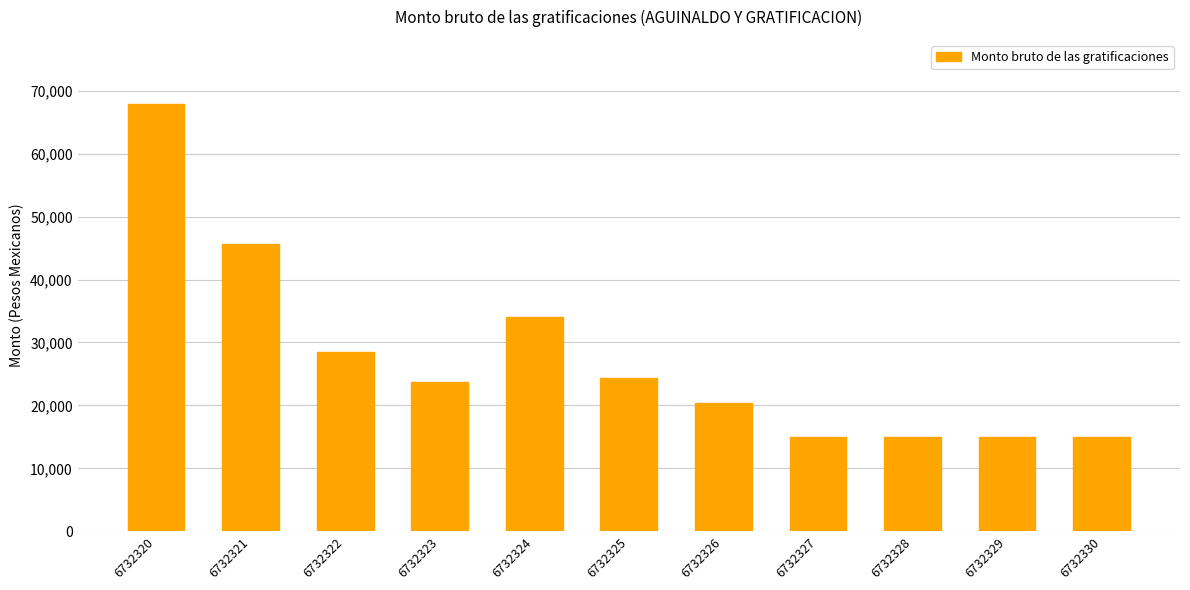

What is the sum of the values at 6732322 and 6732329?

43500.0